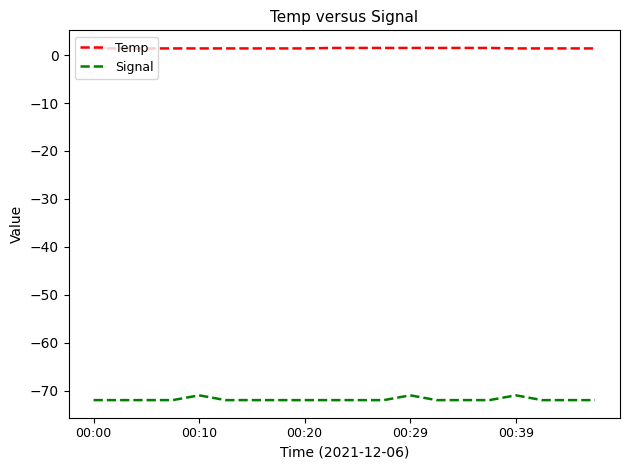

Rank the series by their average value, from highest to lowest.

Temp, Signal